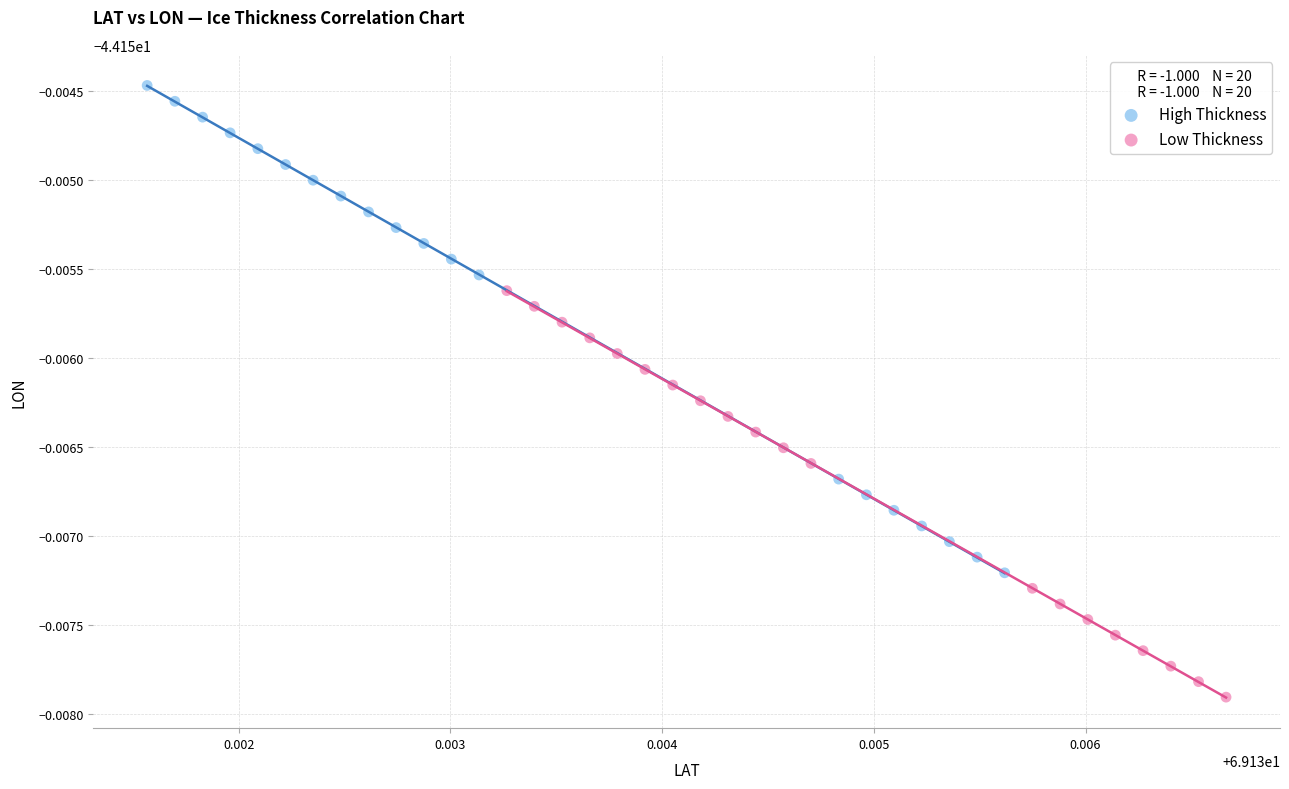

What are all the series names shown in the legend?

High Thickness, Low Thickness